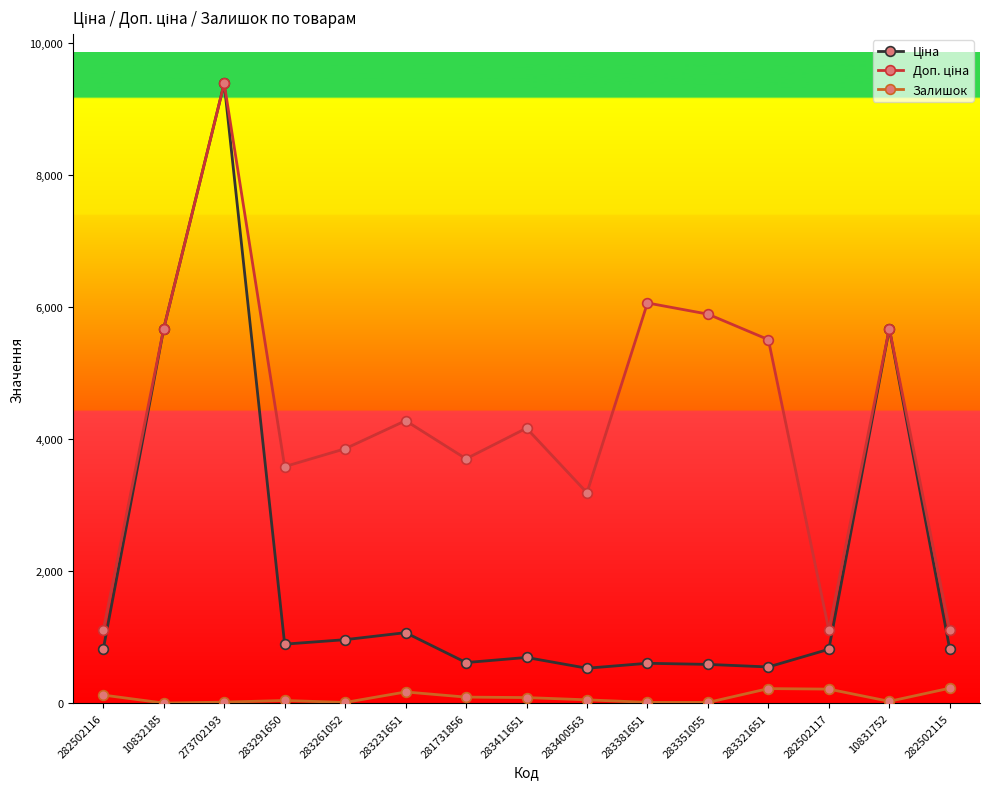

What is the label of the 15th point from the right?

282502116